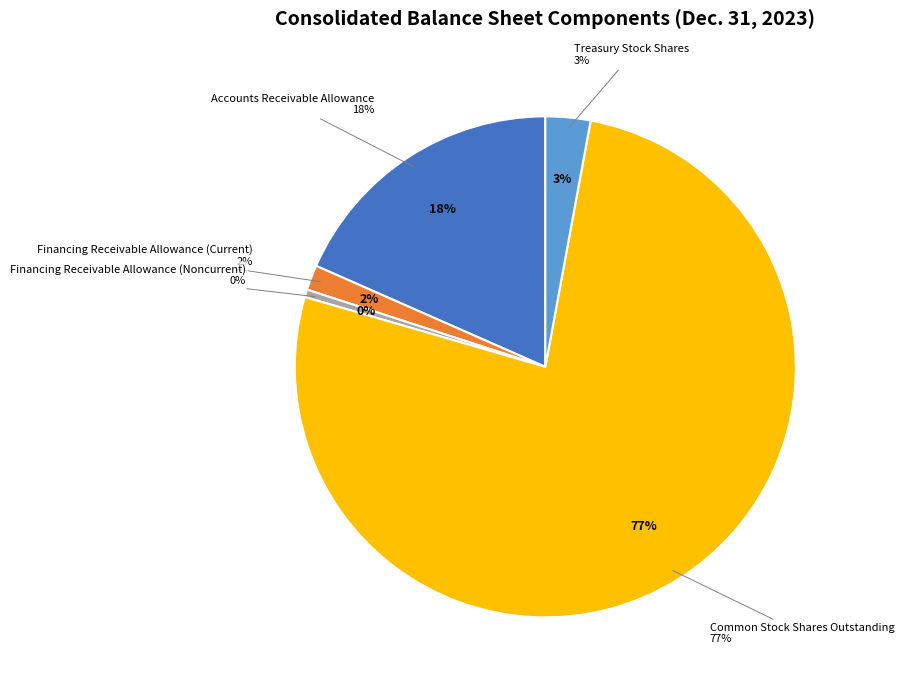

Which category accounts for the majority?

Common Stock Shares Outstanding